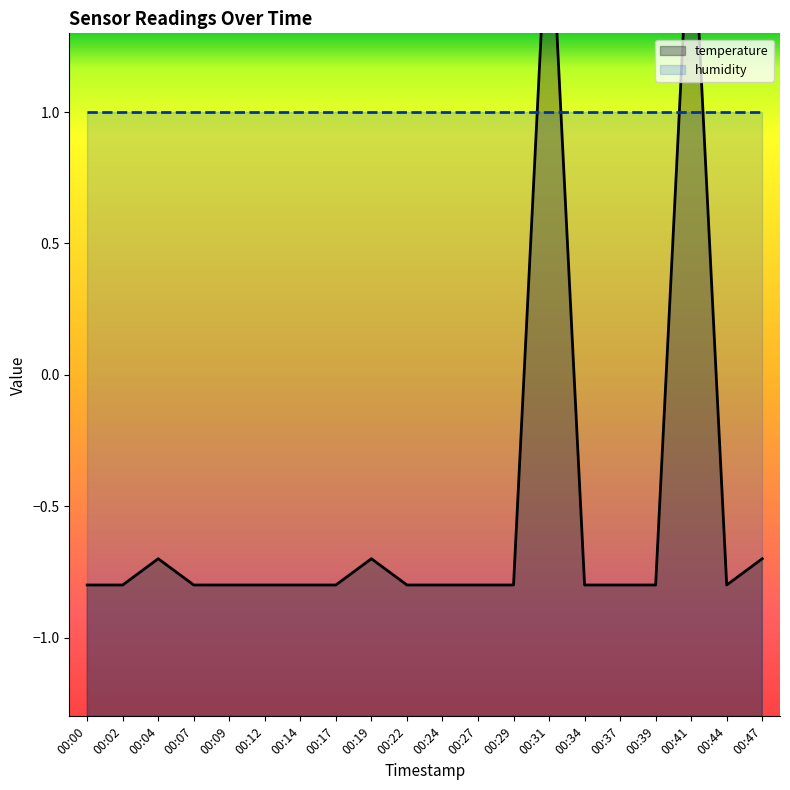

Reading left to right, extract all data points from this chart.

00:00=-0.8	00:02=-0.8	00:04=-0.7	00:07=-0.8	00:09=-0.8	00:12=-0.8	00:14=-0.8	00:17=-0.8	00:19=-0.7	00:22=-0.8	00:24=-0.8	00:27=-0.8	00:29=-0.8	00:31=1.9	00:34=-0.8	00:37=-0.8	00:39=-0.8	00:41=1.9	00:44=-0.8	00:47=-0.7